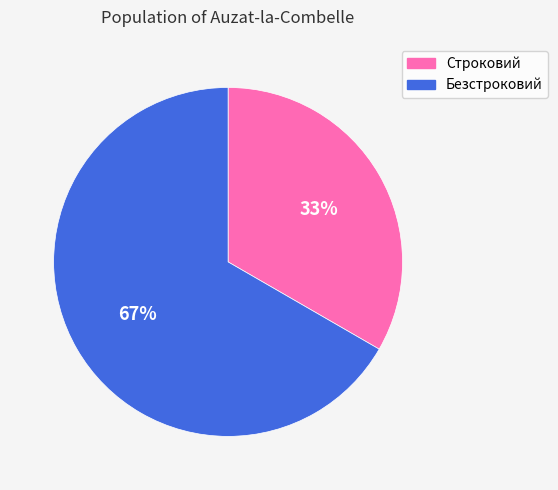

Which has a higher value, Безстроковий or Строковий?

Безстроковий